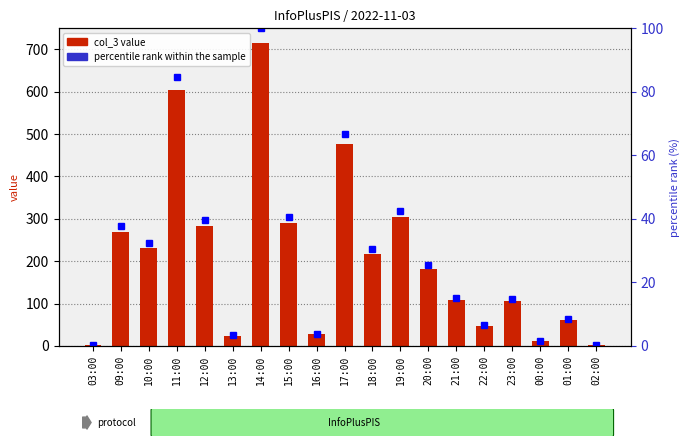

What is the value of the percentile rank within the sample bar at the 9th from the left?

3.8